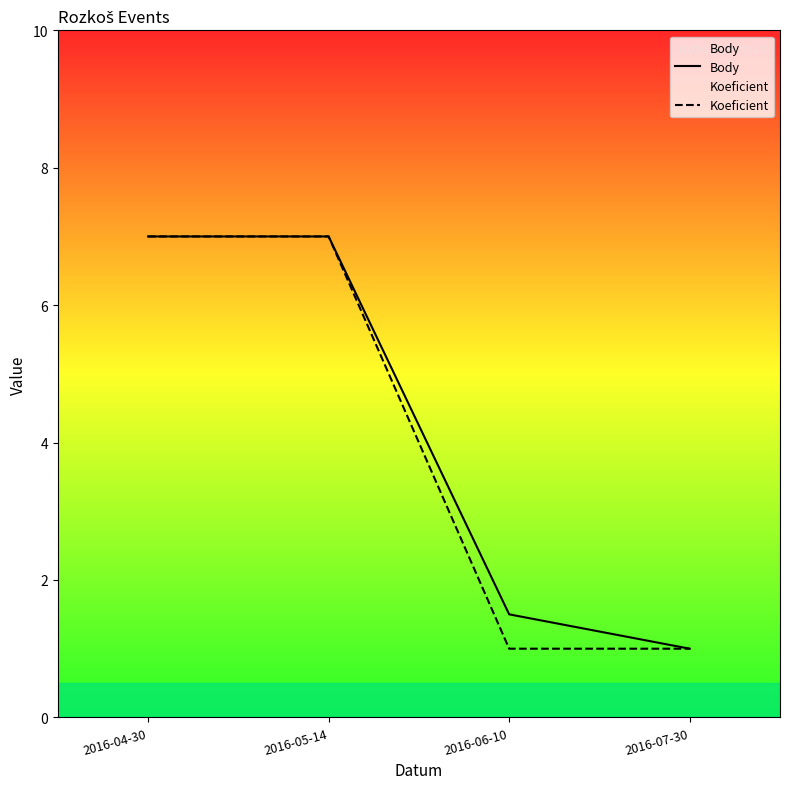

Is this an area chart (filled region under the line)?

No